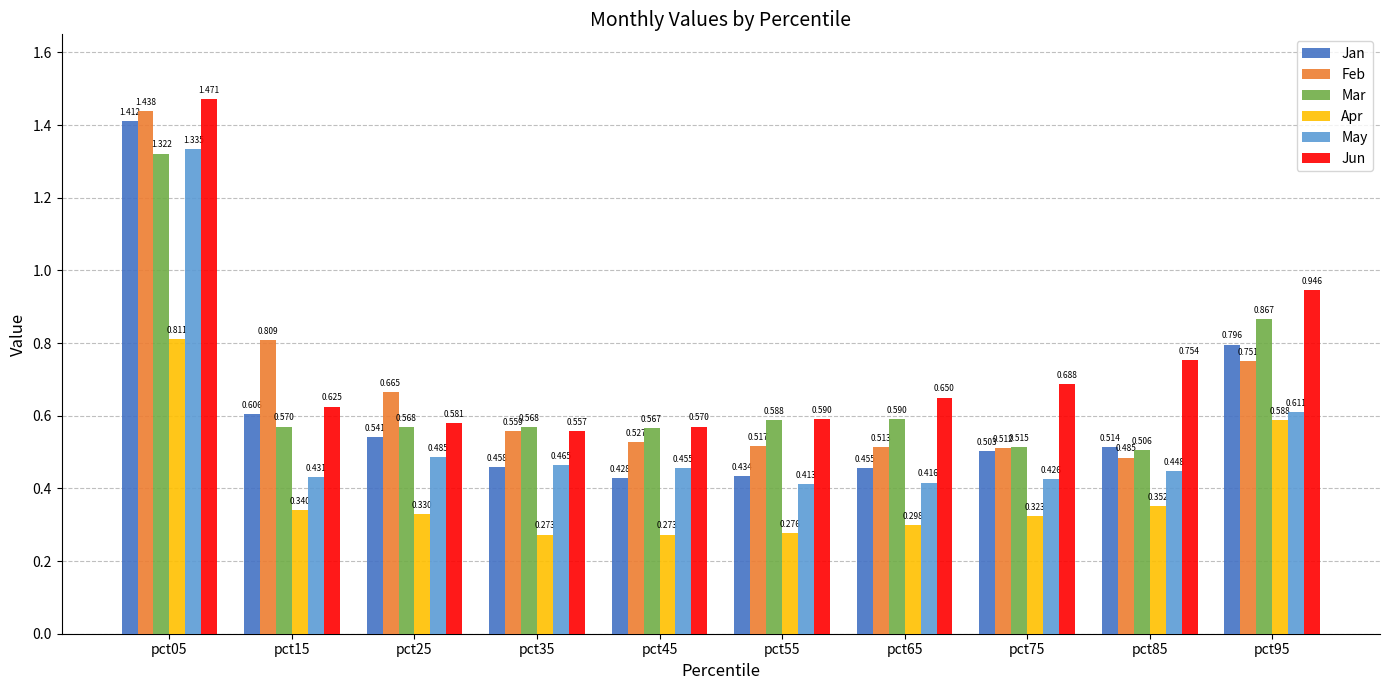

Which series has the largest total across all categories?

Jun